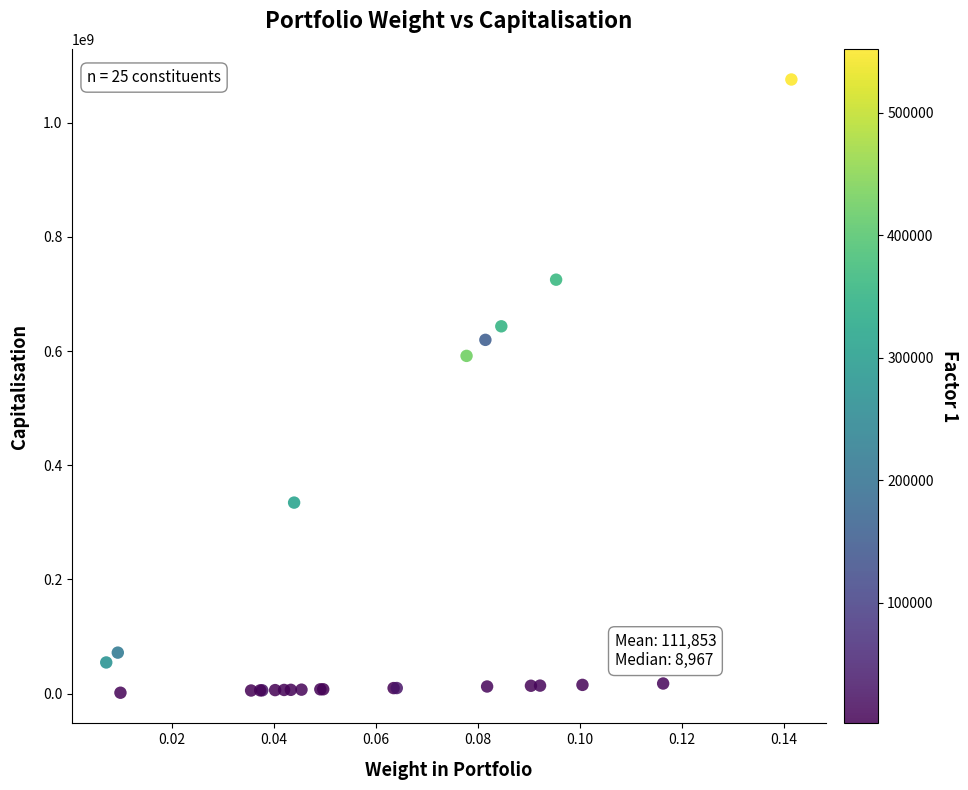

What Y value in the scatter plot is closest to 538513519?

591456552